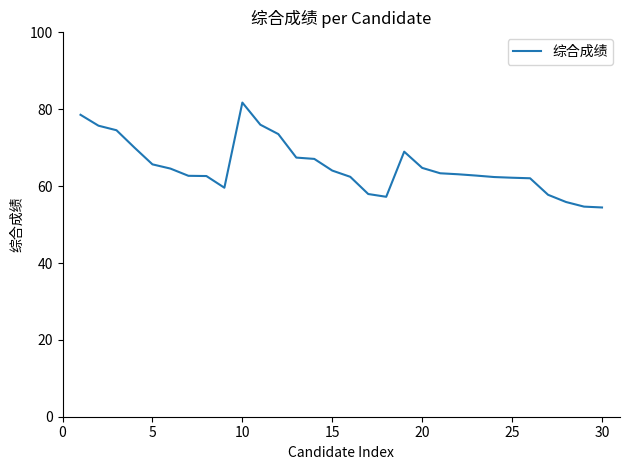

What is the difference between the maximum and minimum values?

27.3